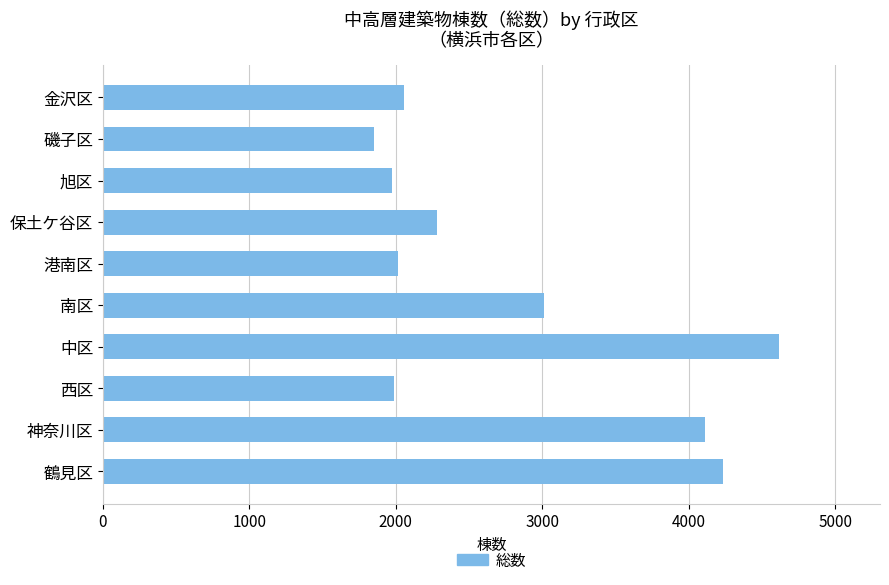

Which category has the highest value across all series?

中区